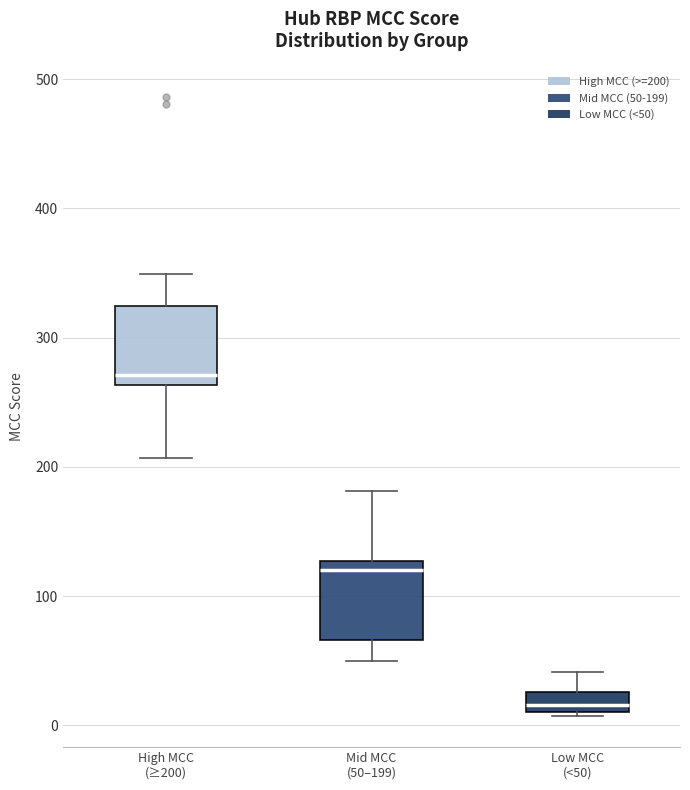

Reading left to right, transcribe this box plot: for each box, give where its median line is, the range the box spans, and where its two whiskers end, as read against the y-axis. The values are not printed on the chart, so give them approximately, as read against the axis.

High MCC (≥200): median 270, box 260 to 320, whiskers 210 to 350
Mid MCC (50–199): median 120, box 70 to 130, whiskers 50 to 180
Low MCC (<50): median 20, box 10 to 30, whiskers 10 to 40